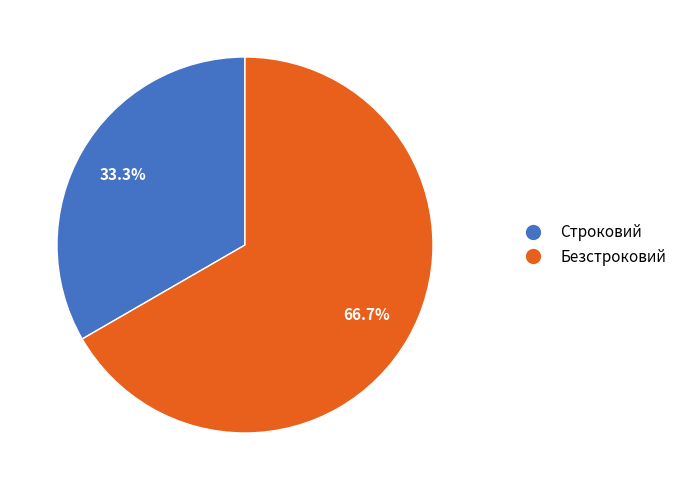

To the nearest percent, what is the average slice percentage?

50%